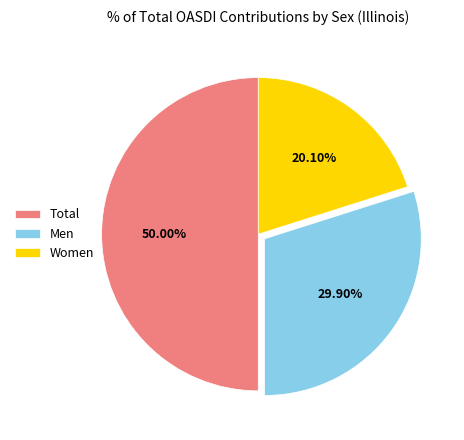

Is the sum of Men and Total greater than half?

Yes